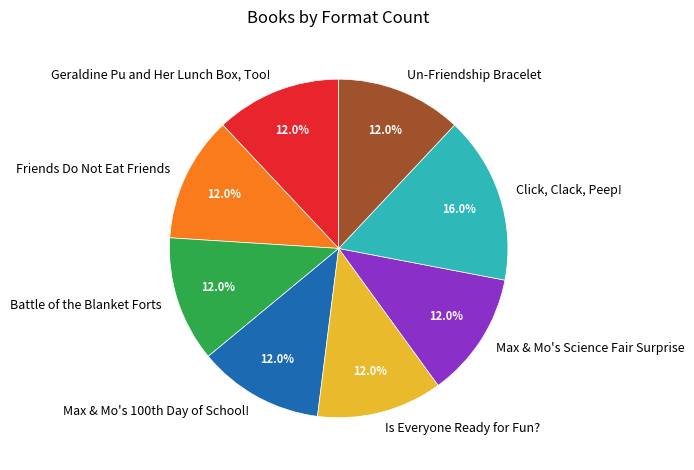

What percentage is NOT represented by Geraldine Pu and Her Lunch Box, Too!?

88.0%